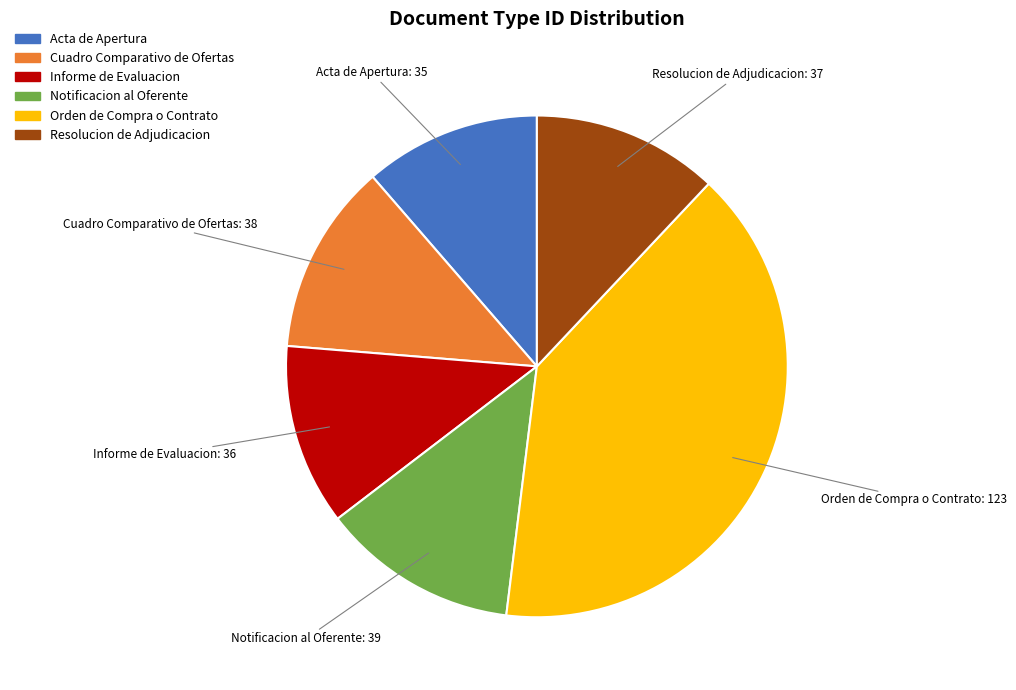

Is there any slice that represents more than half of the pie?

No